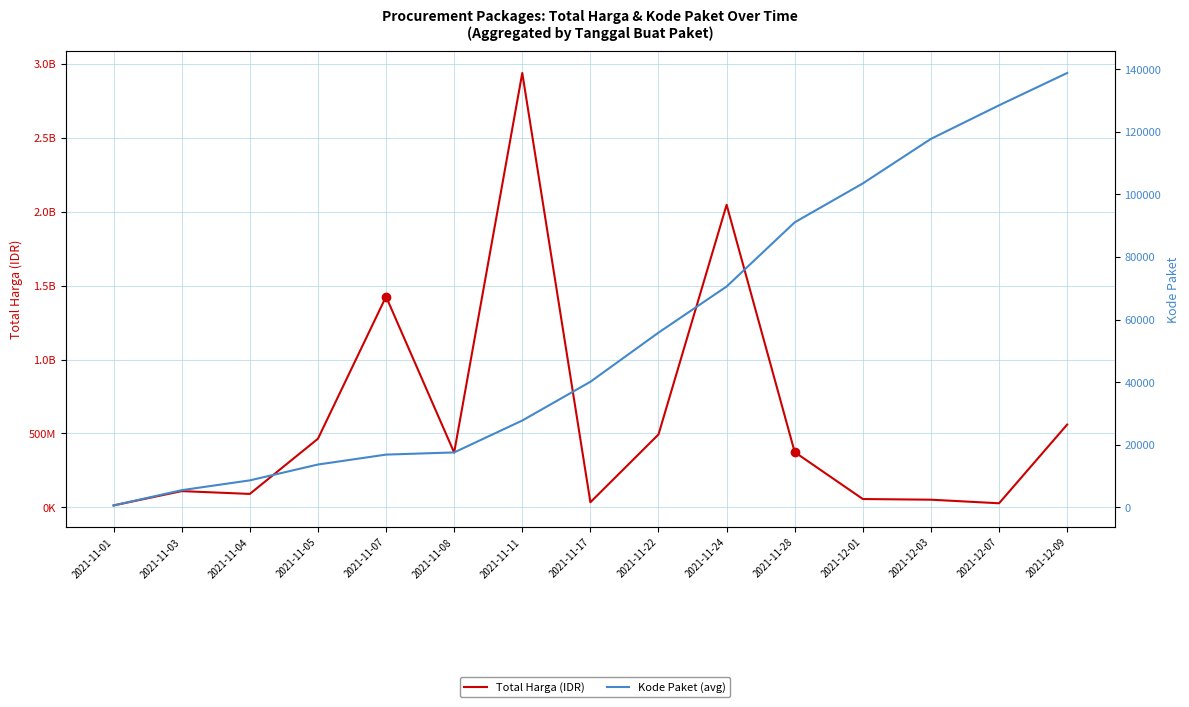

Is it true that Kode Paket (avg) equals 5449 at 2021-11-03?

True